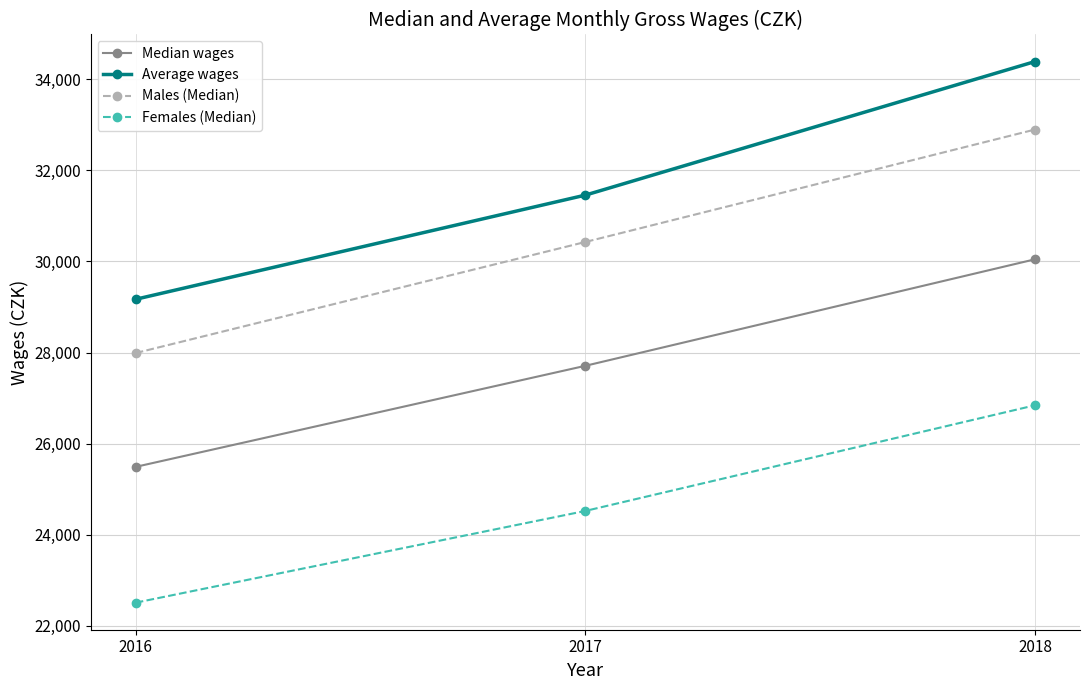

Count the number of data series in this chart.

4